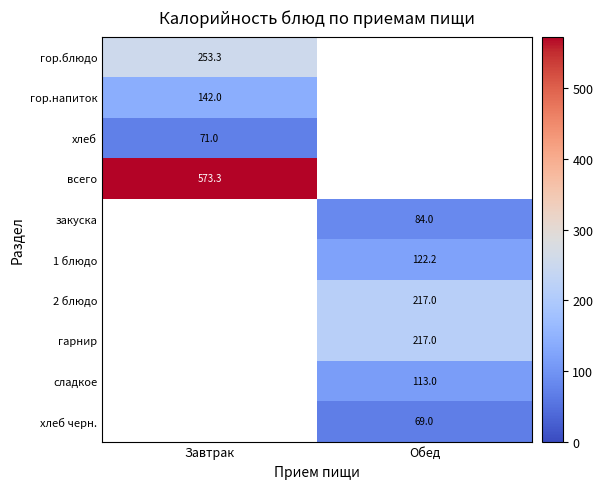

Which category has the highest value across all series?

Завтрак